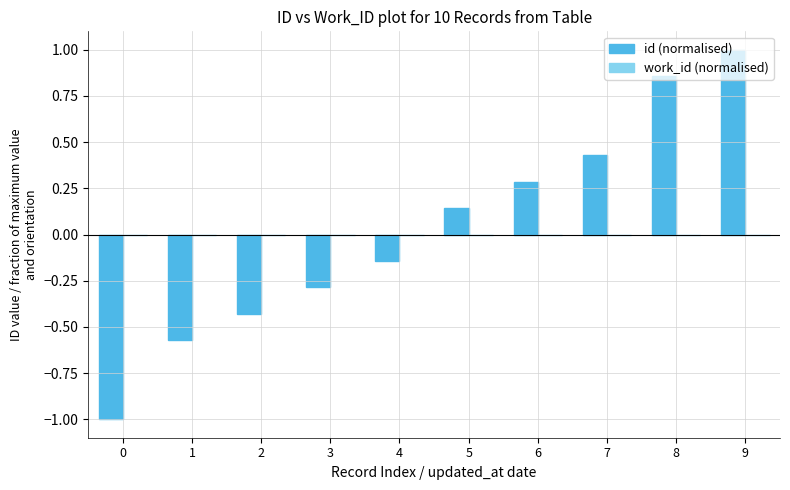

Rank the categories by value from highest to lowest.

9, 8, 7, 6, 5, 4, 3, 2, 1, 0